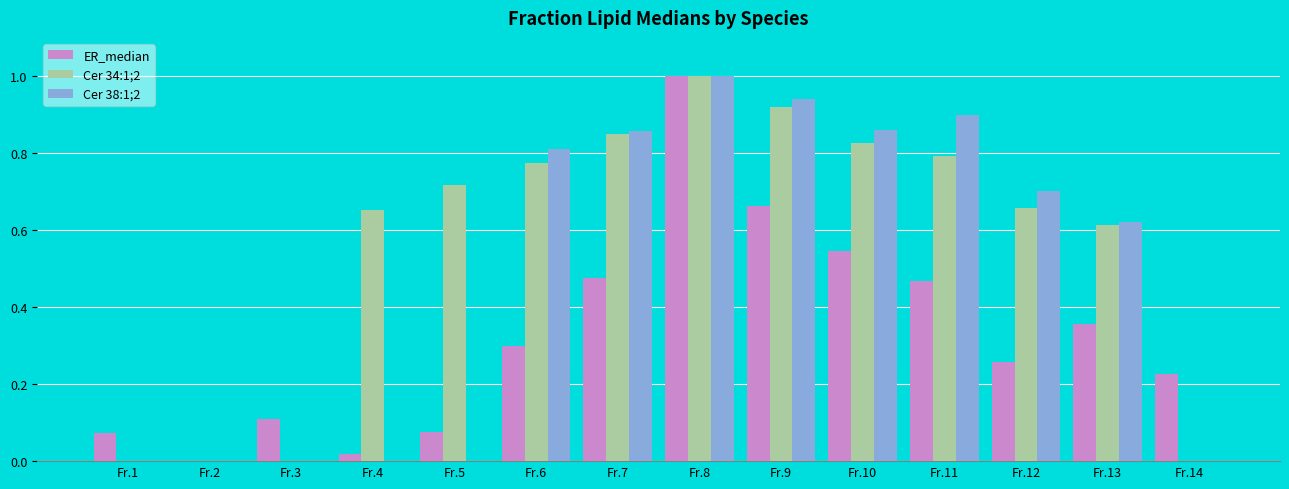

At which category does the chart reach its peak across all series?

Fr.8